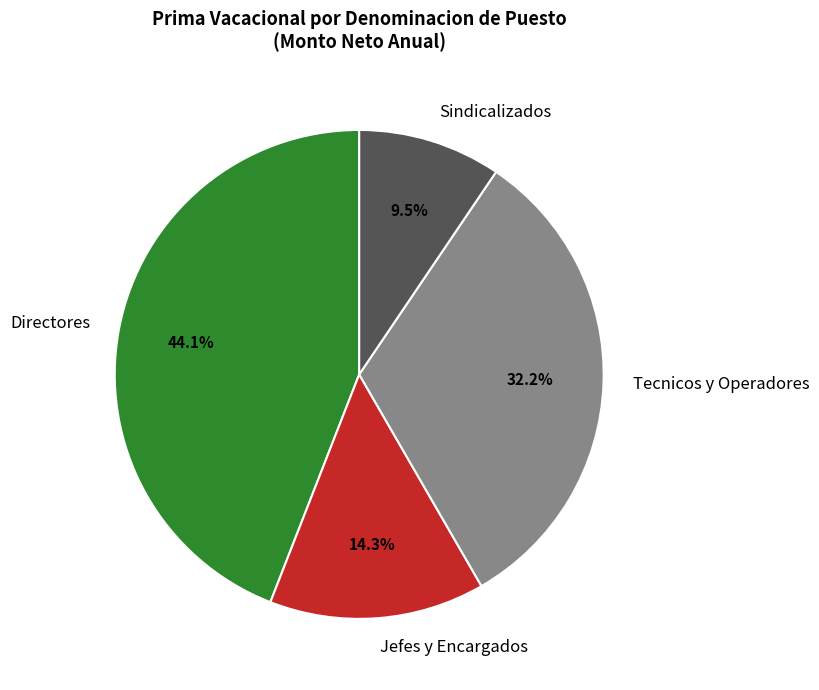

How many slices are in this pie chart?

4